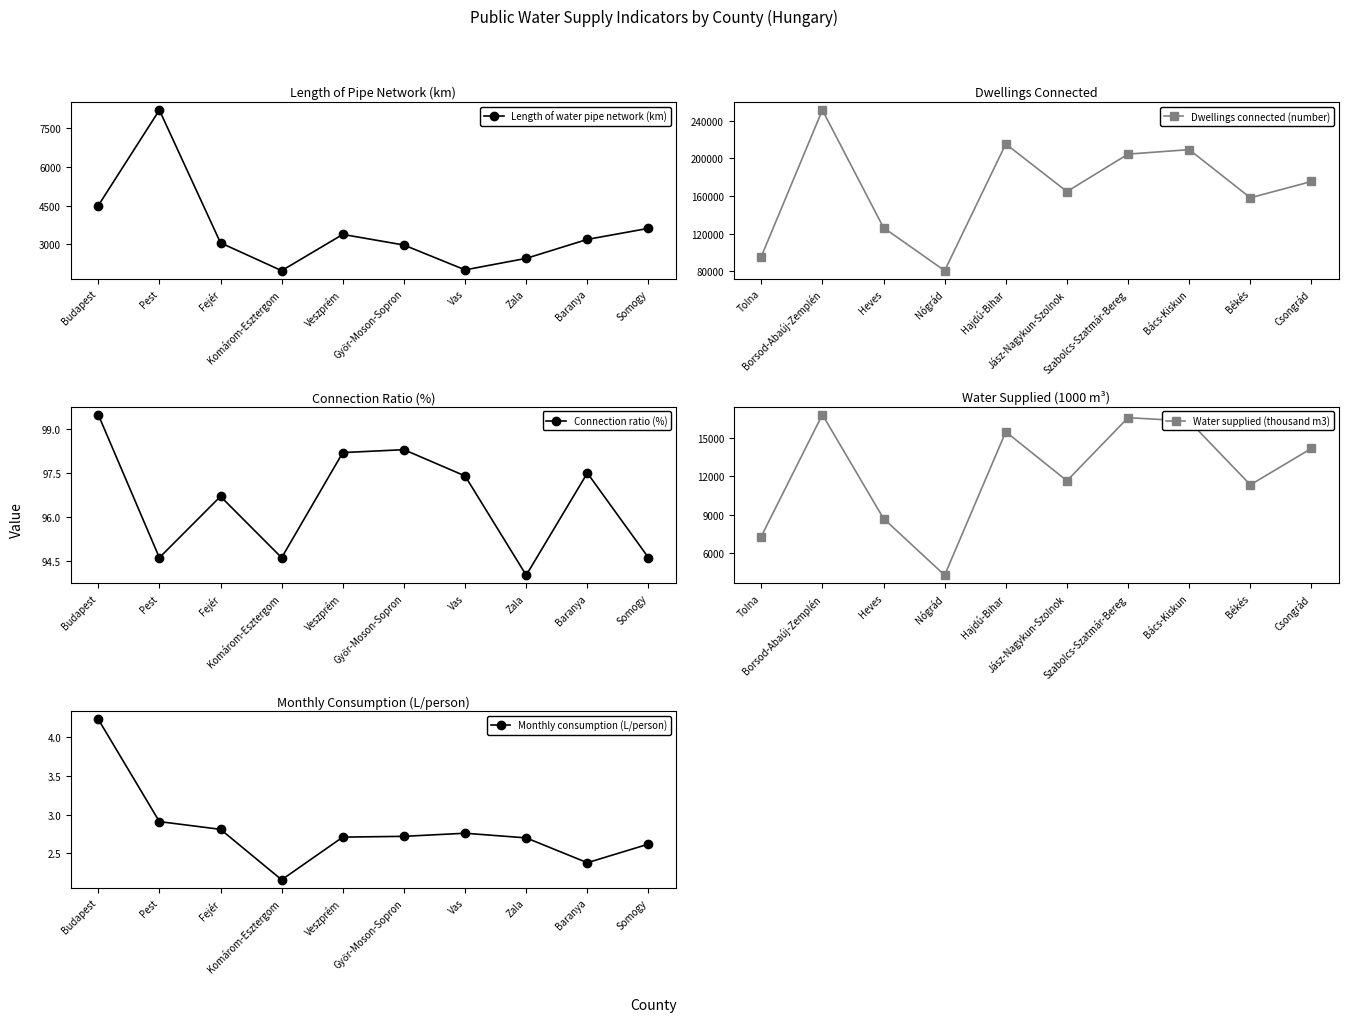

List the labels in order of Connection ratio (%) value, largest first.

Budapest, Győr-Moson-Sopron, Veszprém, Baranya, Vas, Fejér, Pest, Komárom-Esztergom, Somogy, Zala